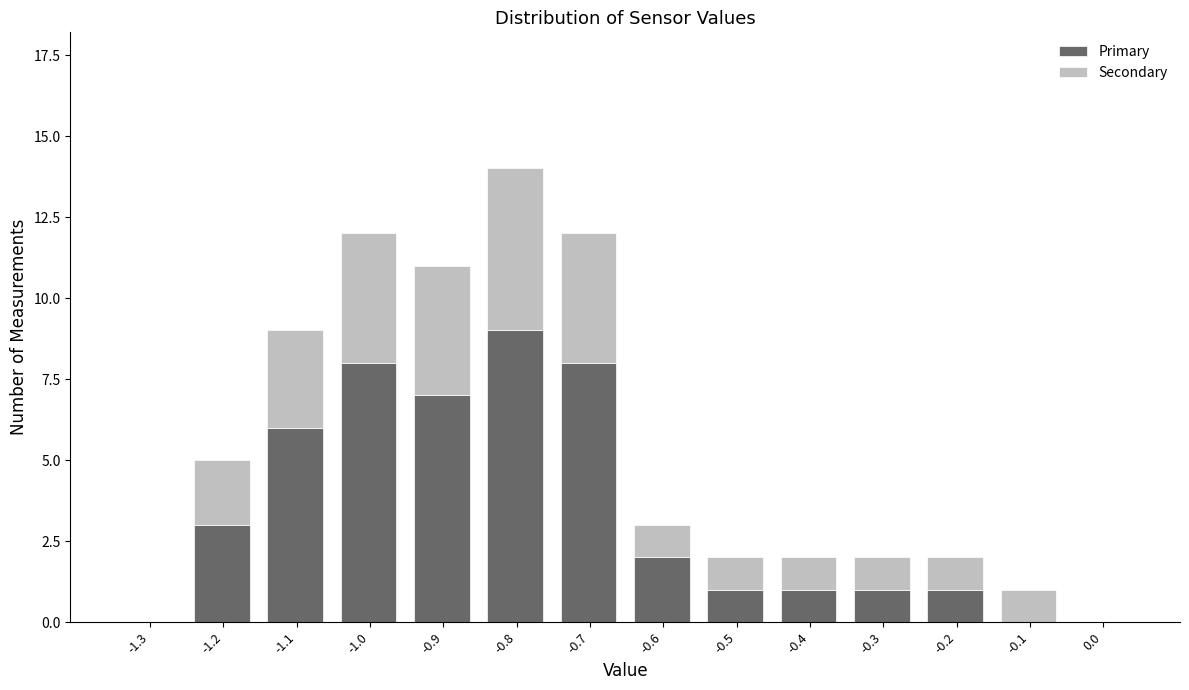

At which category is the sum across all series the highest?

-0.8